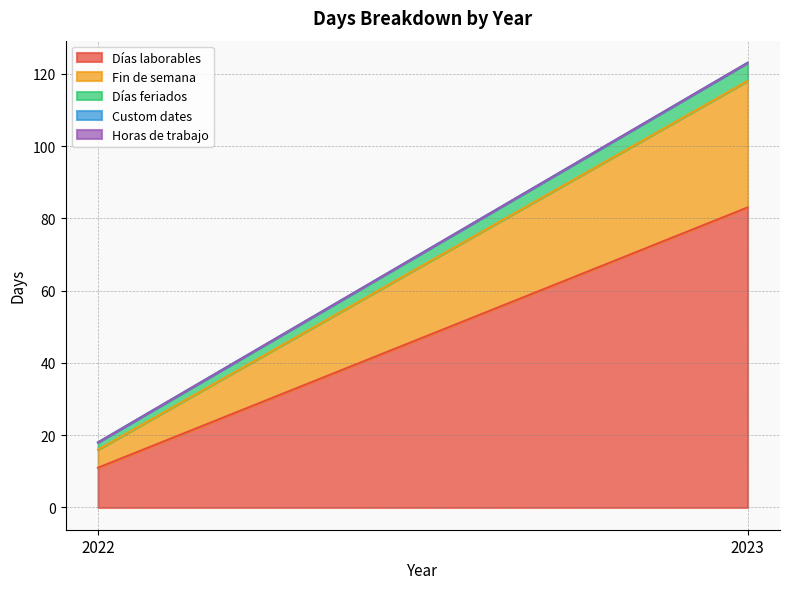

Which series has the largest total across all categories?

Días laborables